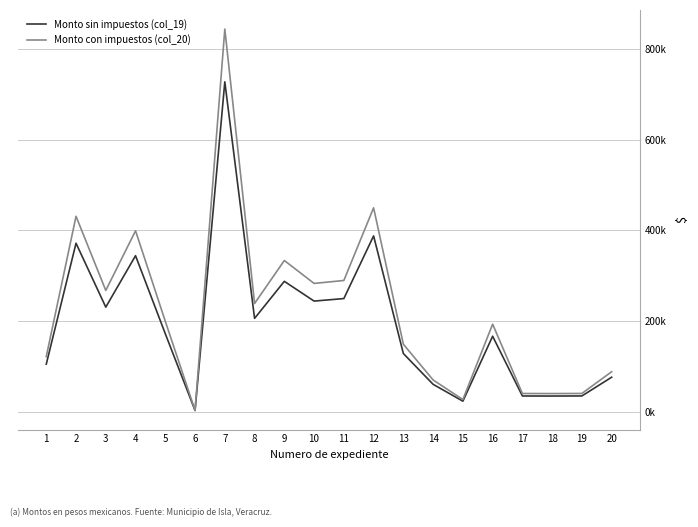

What value does the Monto sin impuestos (col_19) series have at 12?

387931.0